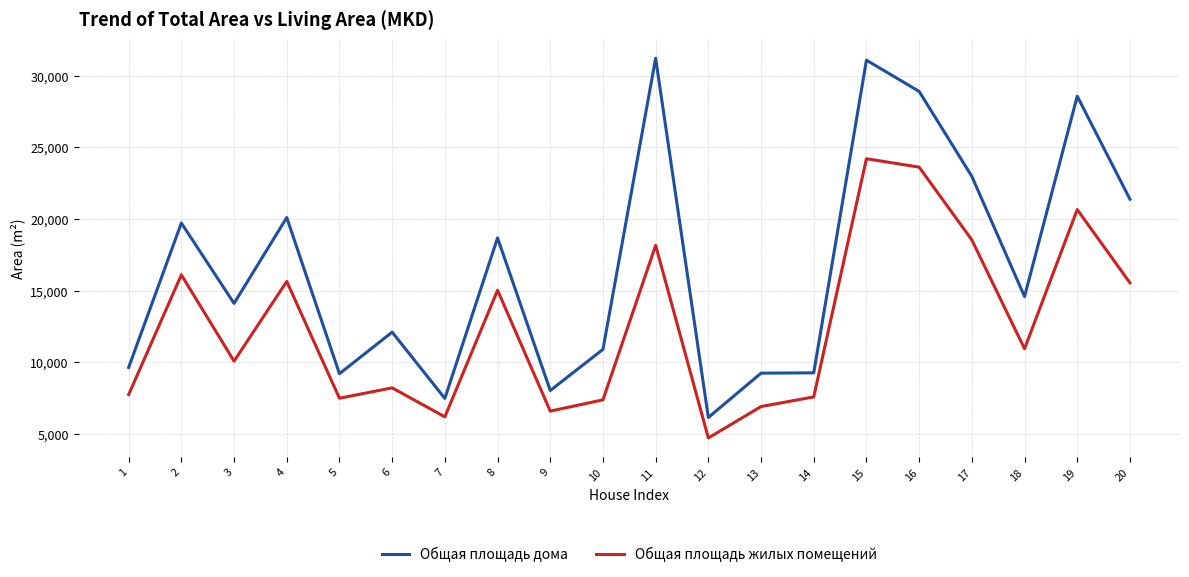

What is the approximate value of Общая площадь дома at 18?

14595.5